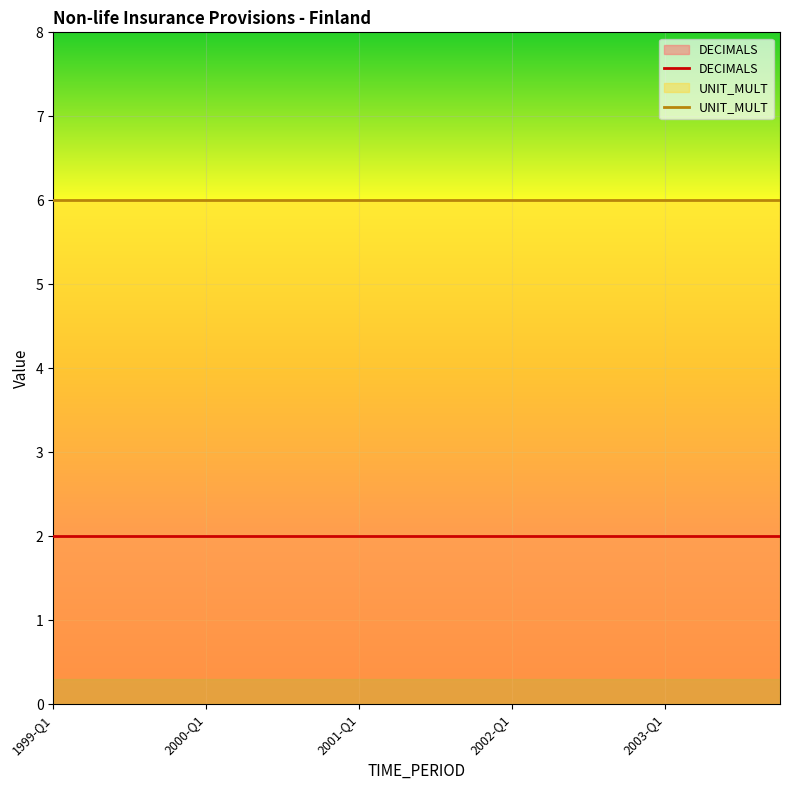

Is it true that UNIT_MULT equals 6 at 2002-Q1?

True